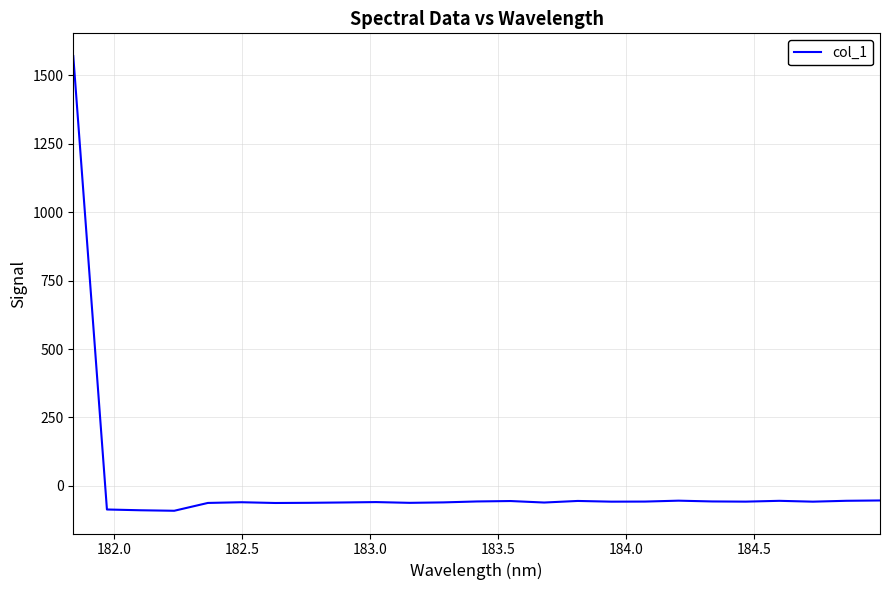

What is the maximum value shown in the chart?

1570.3